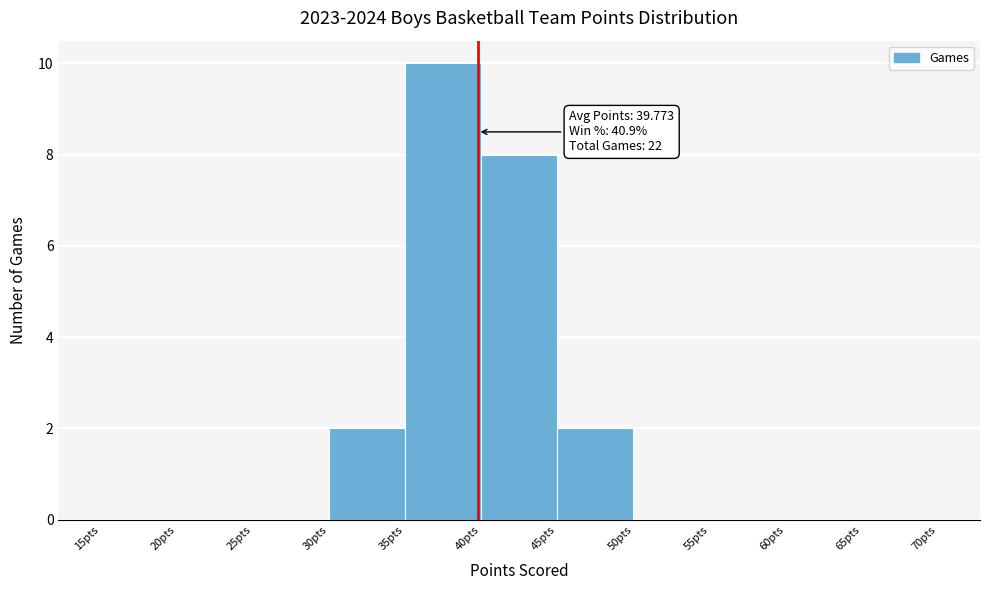

Which range on the x-axis has the tallest bar?

35 to 40